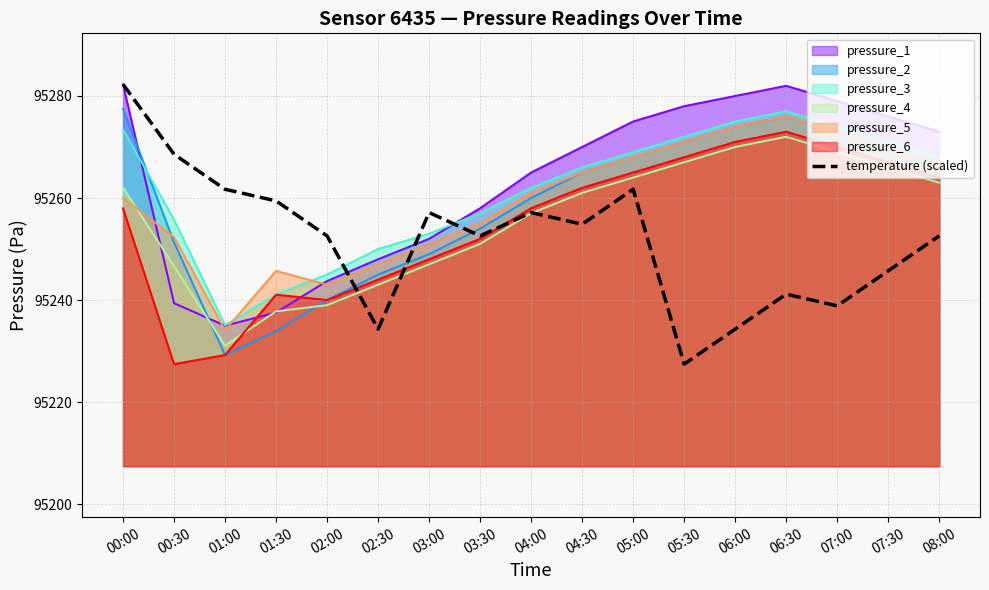

What is the maximum value shown in the chart?

95282.3